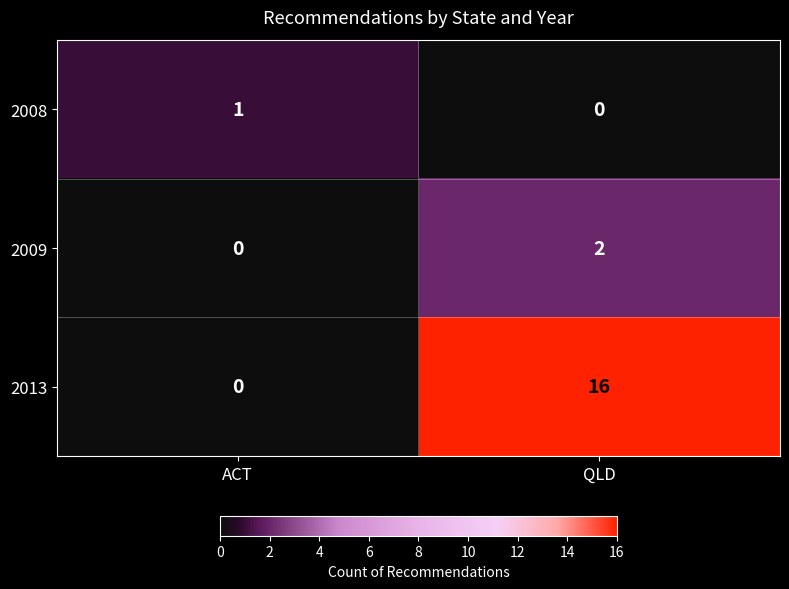

Which series has the largest range (max minus min)?

2013